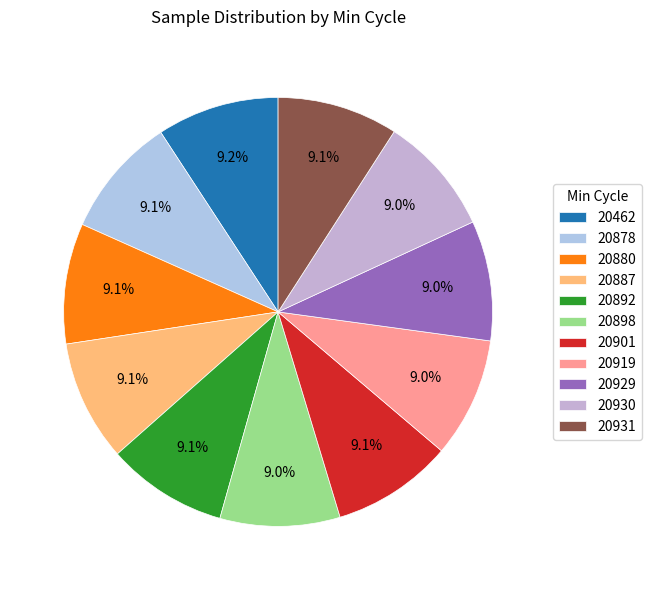

Does any single category account for the majority?

No